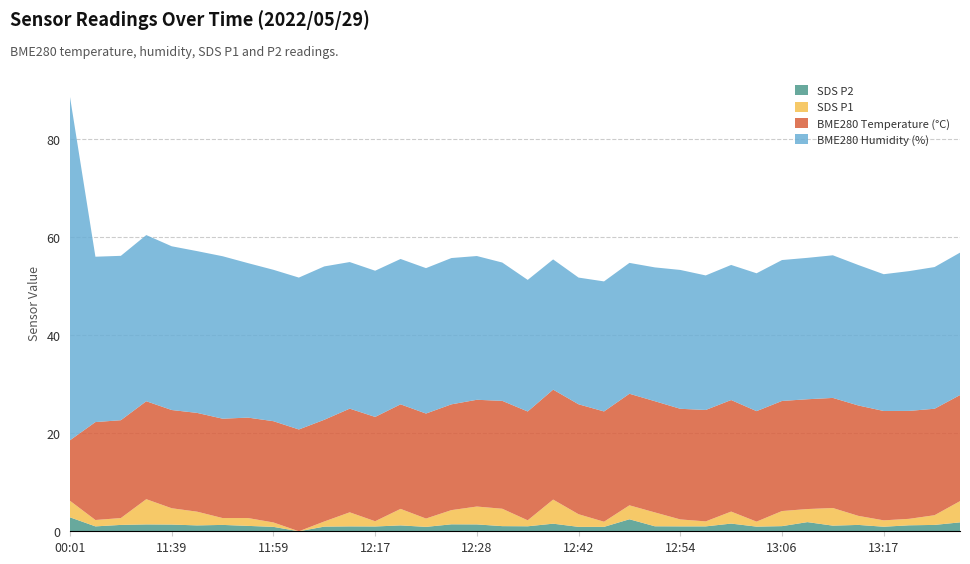

Reading right to left, transcribe all the data shown in this chart.

BME280_humidity: 13:25=29.1	13:23=28.9	13:20=28.5	13:17=27.9	13:14=28.7	13:12=29.1	13:09=28.9	13:06=28.8	13:03=28.1	13:00=27.6	12:57=27.5	12:54=28.3	12:51=27.3	12:49=26.7	12:45=26.5	12:42=25.9	12:39=26.6	12:34=26.9	12:31=28.2	12:28=29.3	12:26=29.9	12:23=29.7	12:20=29.7	12:17=29.8	12:15=29.9	12:12=31.3	12:08=31.0	11:59=30.9	11:53=31.5	11:45=33.2	11:42=33.0	11:39=33.4	11:37=33.9	11:34=33.5	11:31=33.8	00:01=70.1
BME280_temperature: 13:25=21.6	13:23=21.7	13:20=22.0	13:17=22.3	13:14=22.5	13:12=22.5	13:09=22.4	13:06=22.5	13:03=22.6	13:00=22.8	12:57=22.7	12:54=22.6	12:51=22.7	12:49=22.8	12:45=22.5	12:42=22.4	12:39=22.4	12:34=22.2	12:31=22.0	12:28=21.8	12:26=21.6	12:23=21.4	12:20=21.3	12:17=21.3	12:15=21.2	12:12=20.8	12:08=20.8	11:59=20.7	11:53=20.5	11:45=20.3	11:42=20.2	11:39=20.1	11:37=20.0	11:34=20.0	11:31=20.0	00:01=12.4
SDS_P1: 13:25=4.3	13:23=2.0	13:20=1.3	13:17=1.3	13:14=1.9	13:12=3.6	13:09=2.7	13:06=3.1	13:03=1.0	13:00=2.5	12:57=1.0	12:54=1.4	12:51=2.8	12:49=2.9	12:45=1.1	12:42=2.6	12:39=4.9	12:34=1.2	12:31=3.5	12:28=3.6	12:26=2.9	12:23=1.7	12:20=3.4	12:17=1.1	12:15=2.9	12:12=1.1	12:08=0.0	11:59=0.9	11:53=1.6	11:45=1.4	11:42=2.8	11:39=3.3	11:37=5.2	11:34=1.4	11:31=1.3	00:01=3.4
SDS_P2: 13:25=1.8	13:23=1.3	13:20=1.2	13:17=0.9	13:14=1.3	13:12=1.1	13:09=1.9	13:06=1.1	13:03=0.9	13:00=1.6	12:57=1.0	12:54=1.0	12:51=1.0	12:49=2.5	12:45=0.9	12:42=0.9	12:39=1.6	12:34=1.0	12:31=1.1	12:28=1.4	12:26=1.4	12:23=0.9	12:20=1.2	12:17=1.0	12:15=1.0	12:12=0.9	12:08=0.0	11:59=0.9	11:53=1.1	11:45=1.3	11:42=1.2	11:39=1.4	11:37=1.4	11:34=1.3	11:31=1.0	00:01=2.9